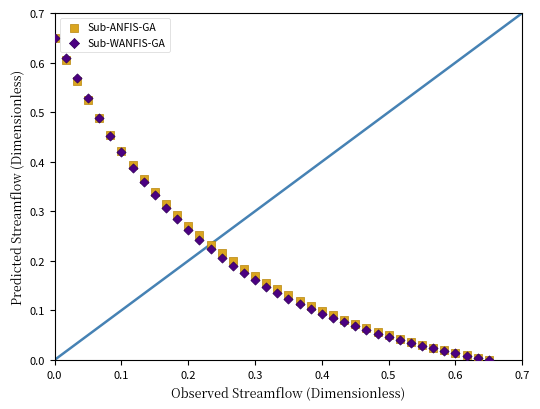

What are all the series names shown in the legend?

Sub-ANFIS-GA, Sub-WANFIS-GA